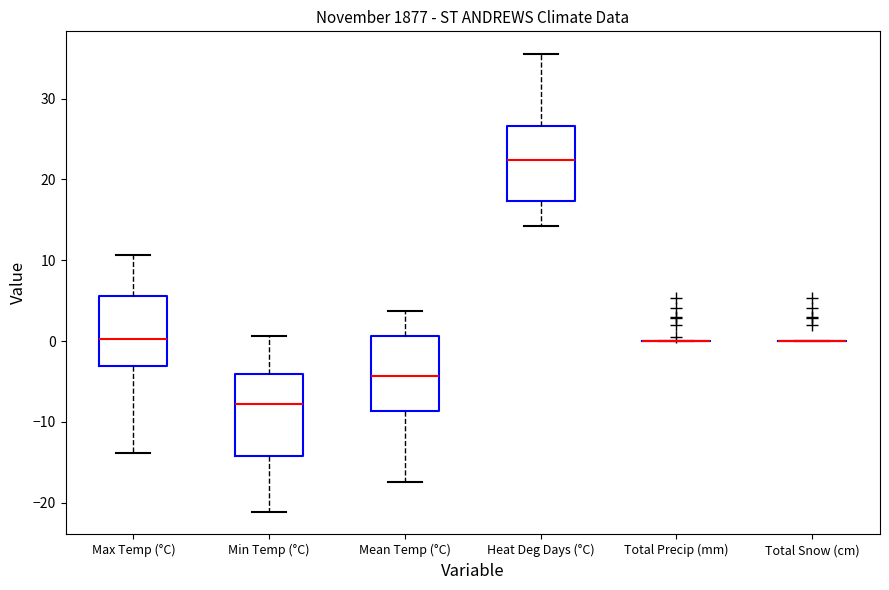

Reading left to right, transcribe this box plot: for each box, give where its median line is, the range the box spans, and where its two whiskers end, as read against the y-axis. The values are not printed on the chart, so give them approximately, as read against the axis.

Max Temp (°C): median 0, box -3 to 6, whiskers -14 to 11
Min Temp (°C): median -8, box -14 to -4, whiskers -21 to 1
Mean Temp (°C): median -4, box -9 to 1, whiskers -17 to 4
Heat Deg Days (°C): median 22, box 17 to 27, whiskers 14 to 36
Total Precip (mm): box collapsed to a line at 0, whiskers 0 to 0
Total Snow (cm): box collapsed to a line at 0, whiskers 0 to 0